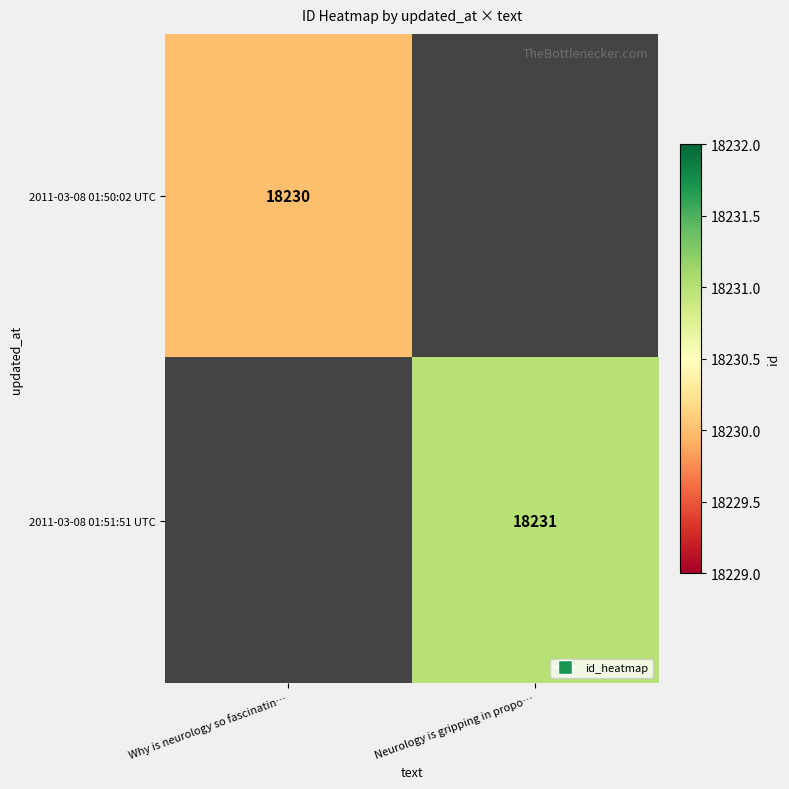

The 2011-03-08 01:50:02 UTC series shows 27394 at Why is neurology so fascinatin…. True or false?

False